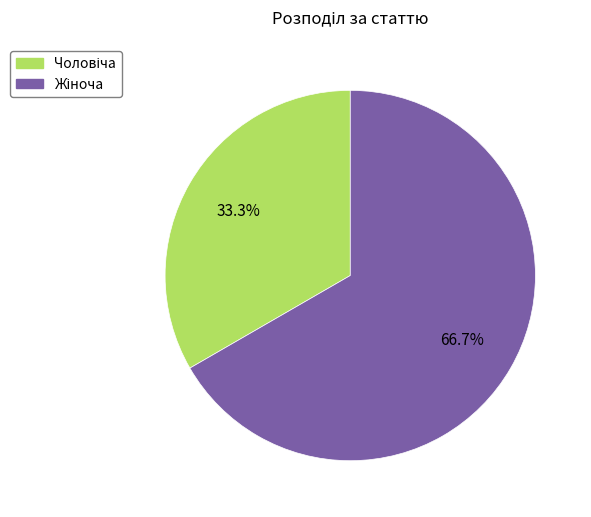

Is there any slice that represents more than half of the pie?

Yes